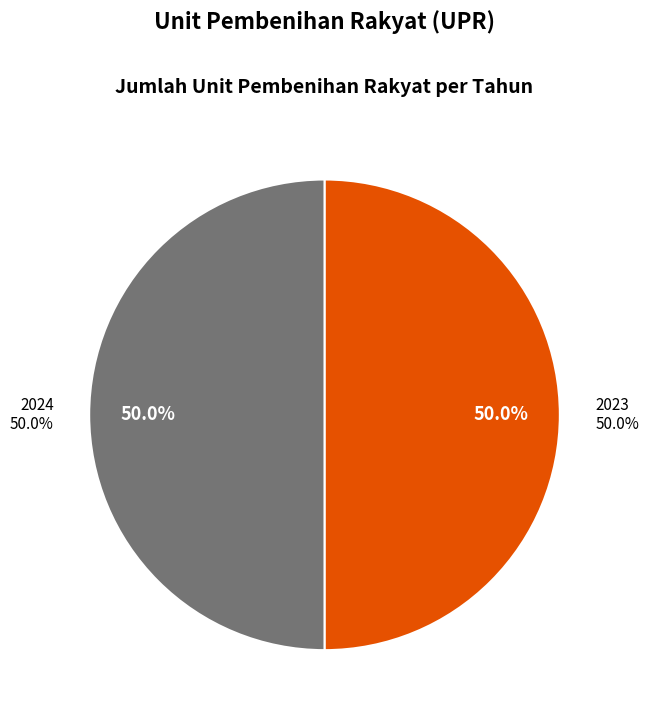

Is there any slice that represents more than half of the pie?

No